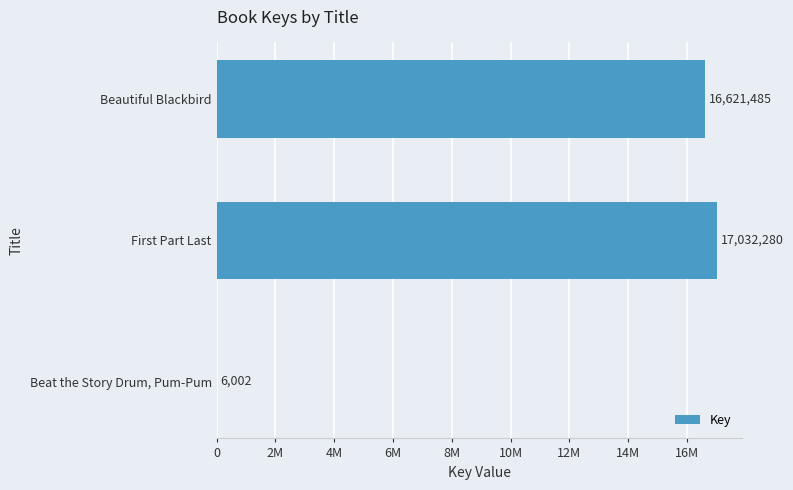

What is the difference between the maximum and minimum values?

17026278